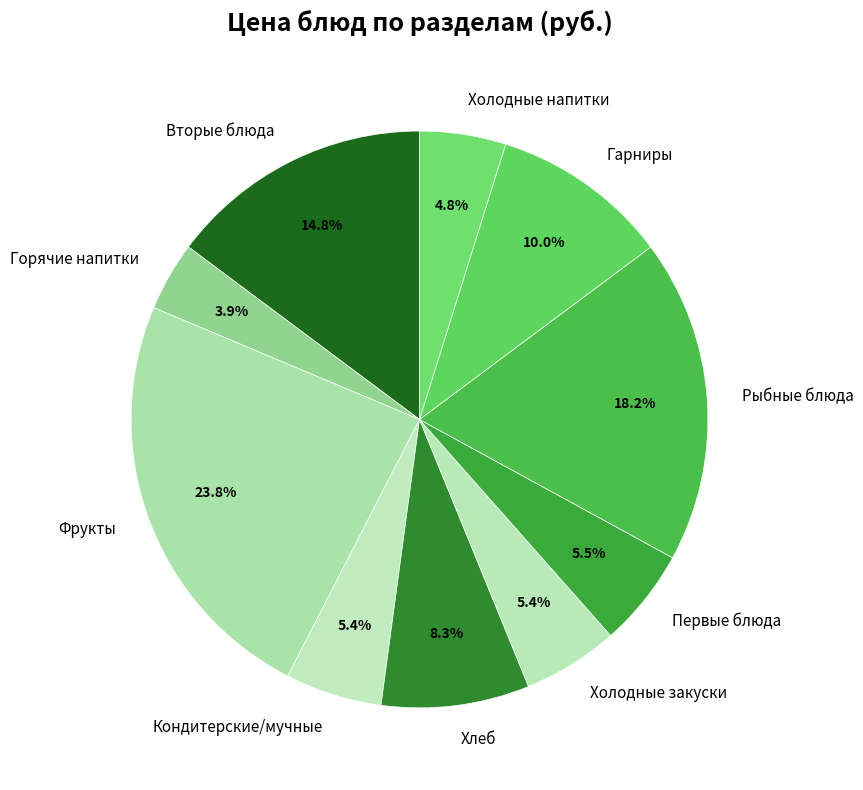

What is the ratio of the value at Рыбные блюда to the value at Горячие напитки?

4.7